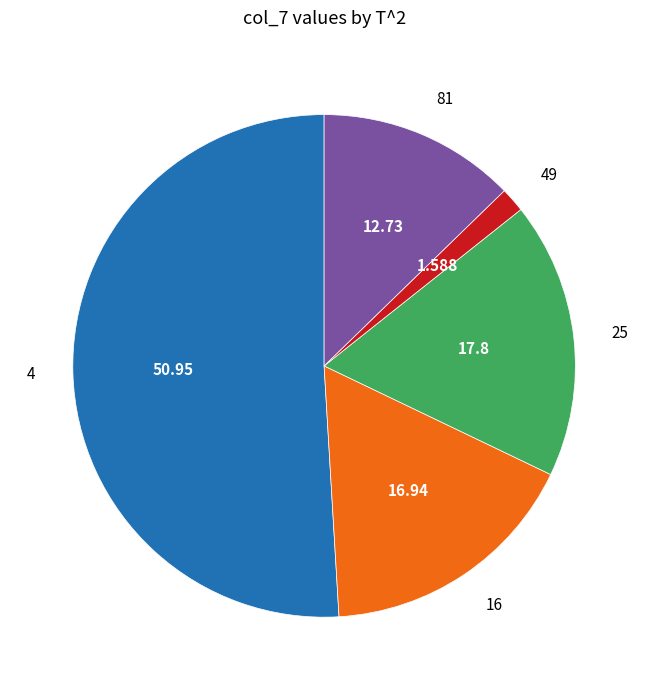

Is there a majority slice in this chart?

Yes